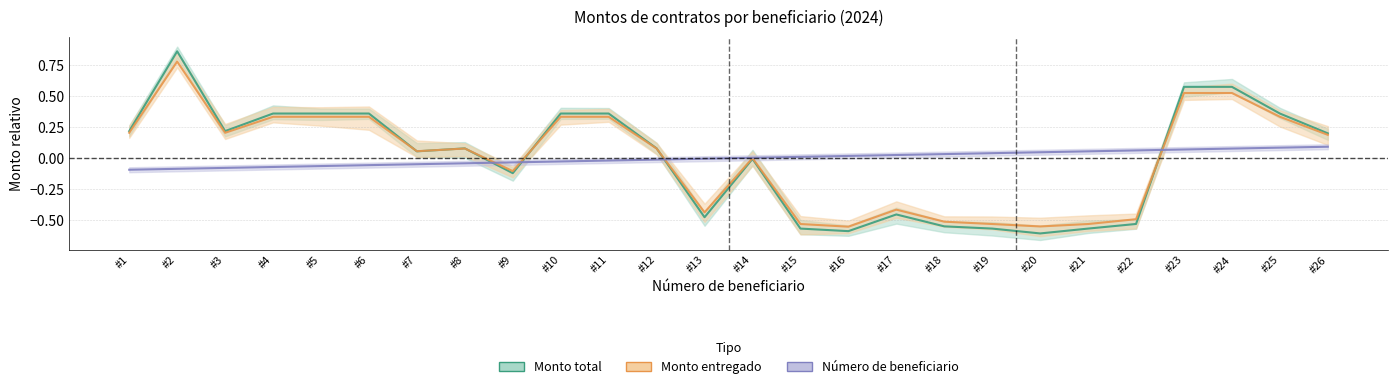

True or false: Monto entregado has a value of -0.5 at #22.

True